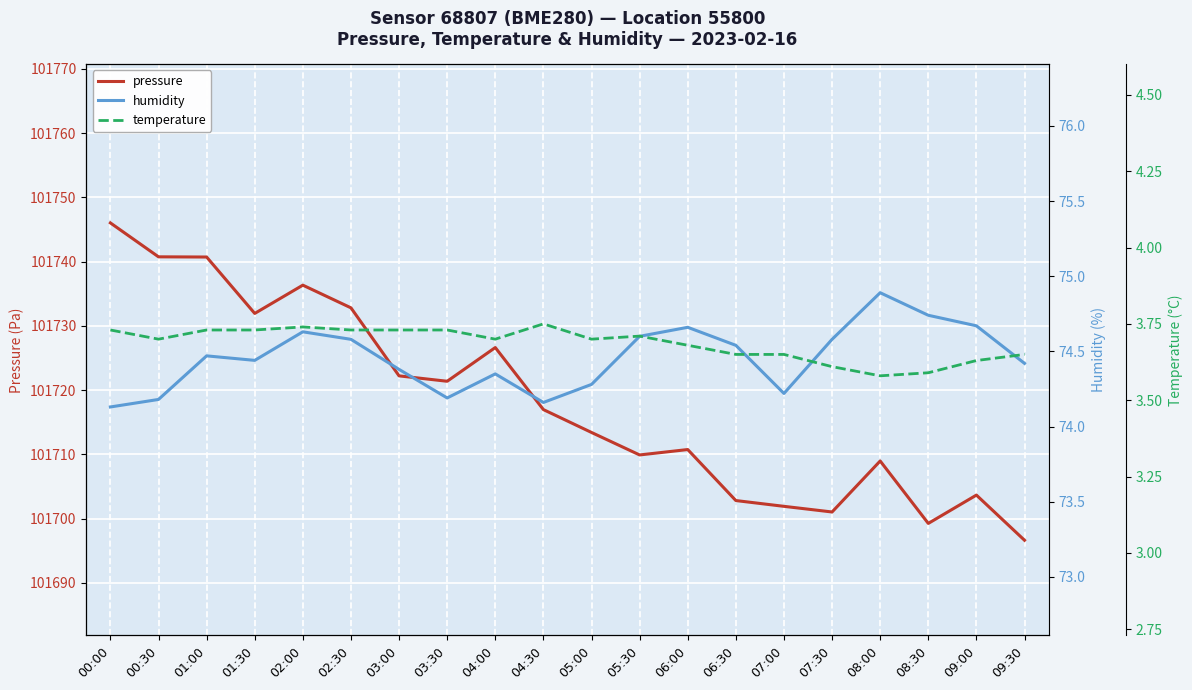

The humidity series shows 24.8 at 05:30. True or false?

False